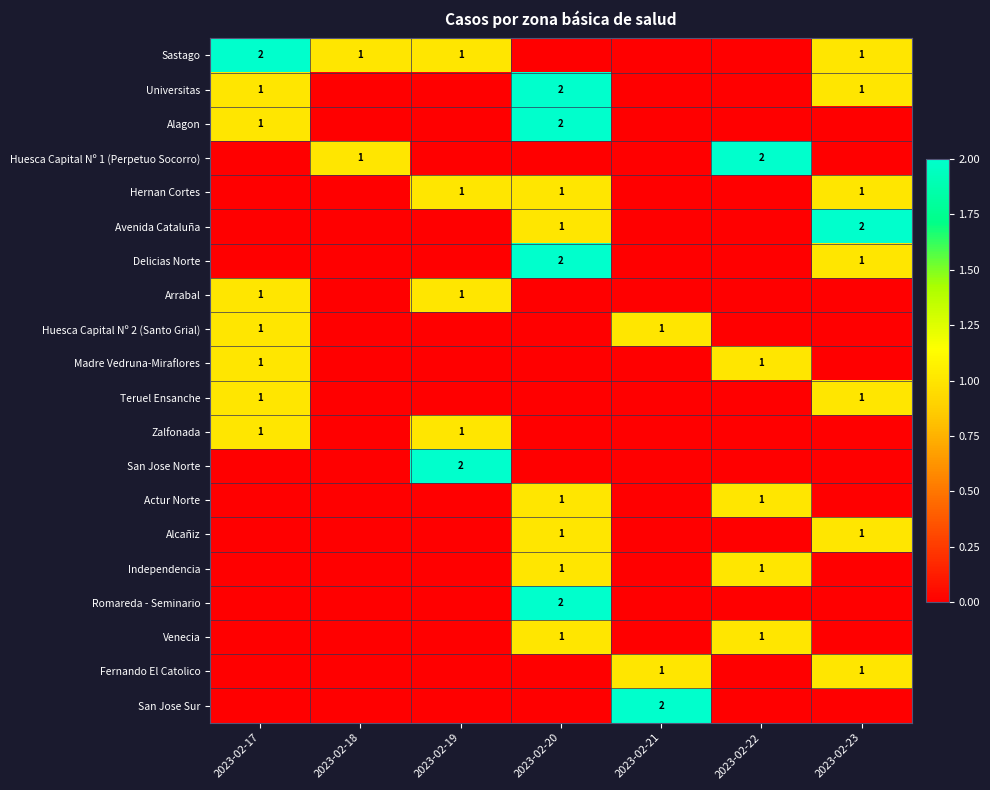

Is it true that Huesca Capital Nº 2 (Santo Grial) equals 1 at 2023-02-21?

True